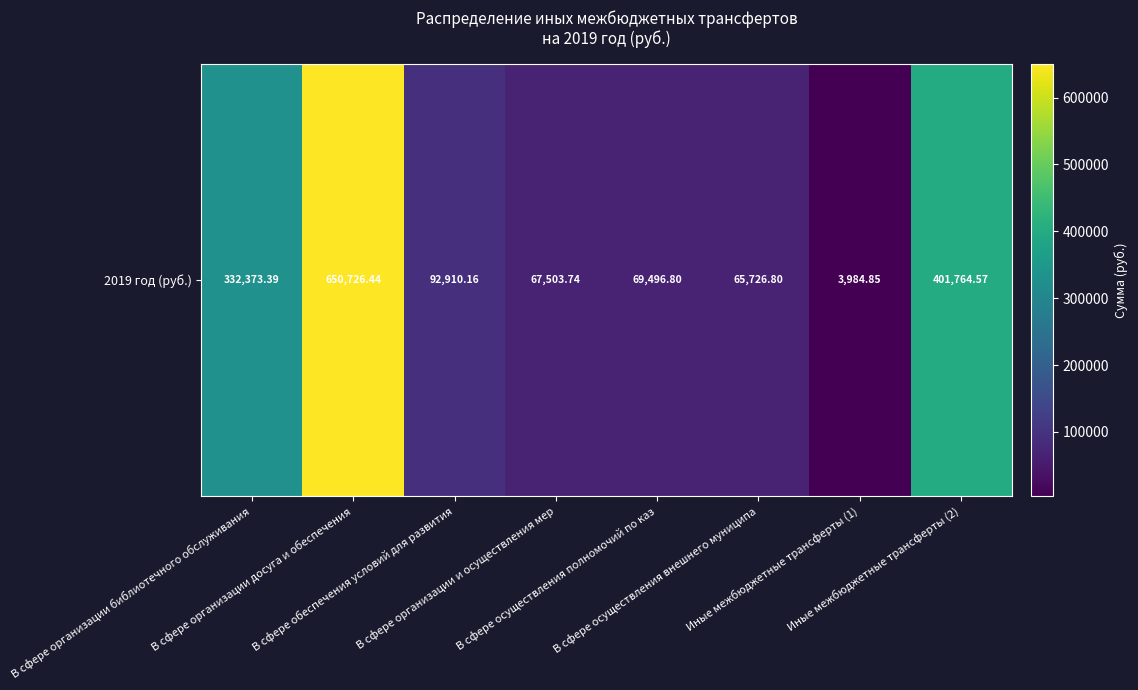

How many data points are less than 92910?

4